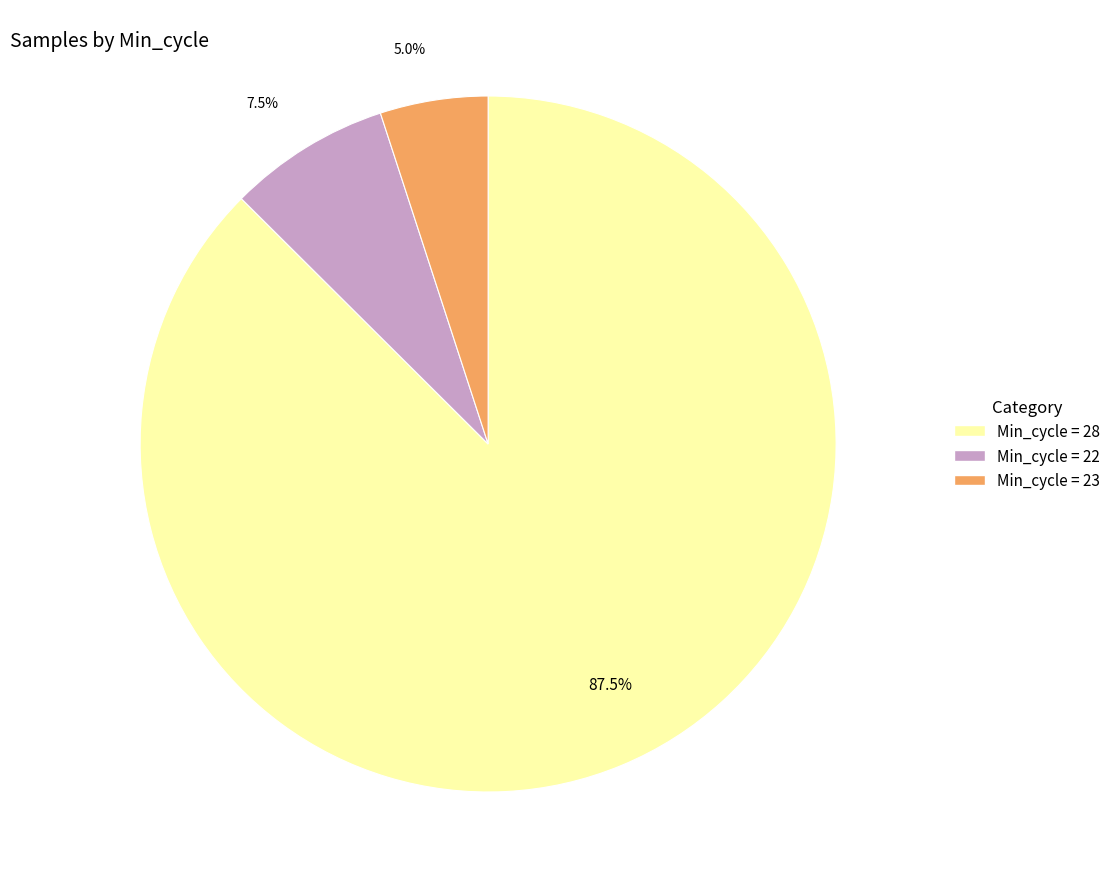

How many segments does this pie chart have?

3